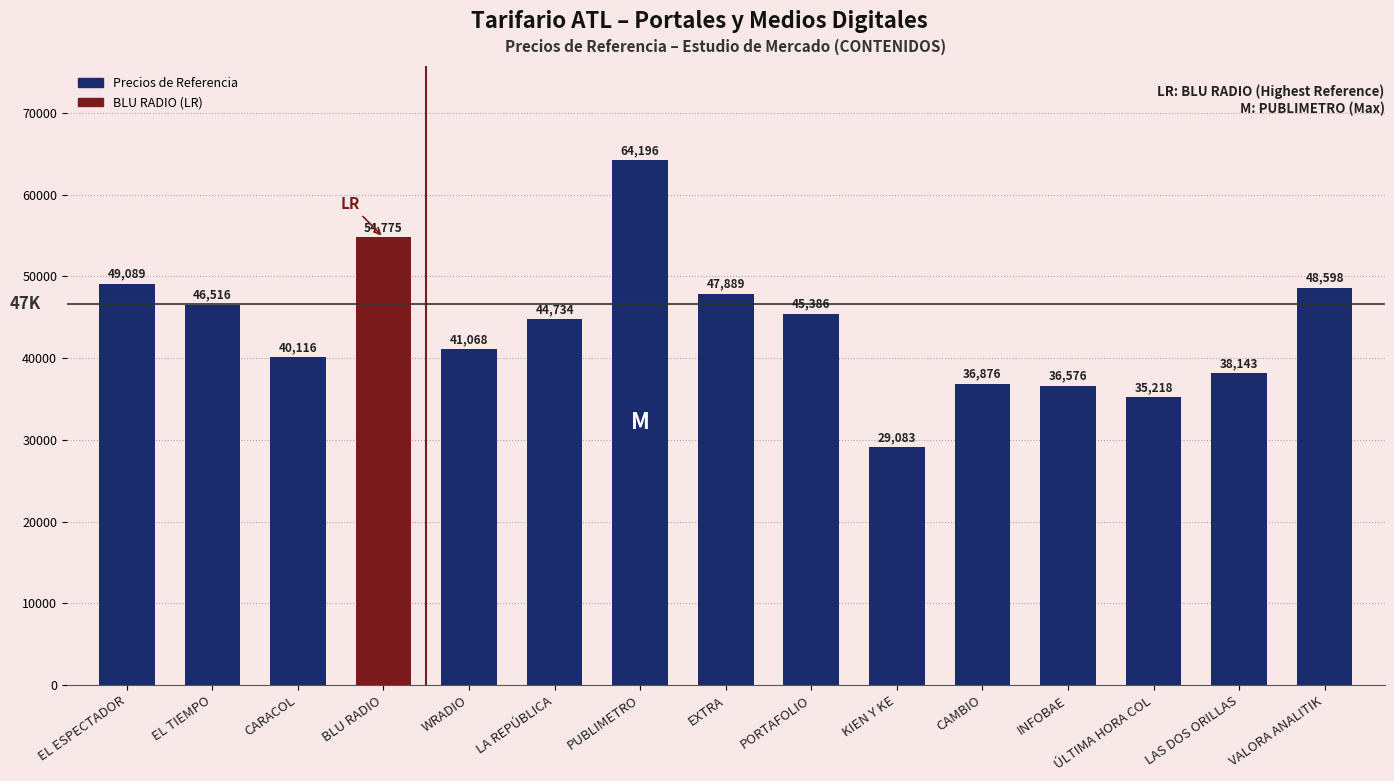

What is the difference between the maximum and minimum values?

35112.8